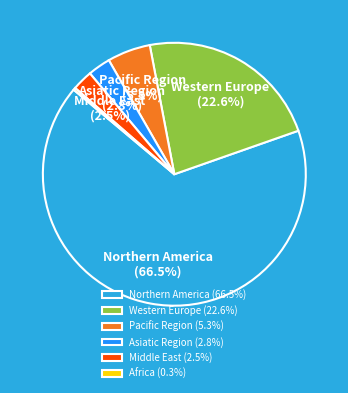

How many segments does this pie chart have?

6